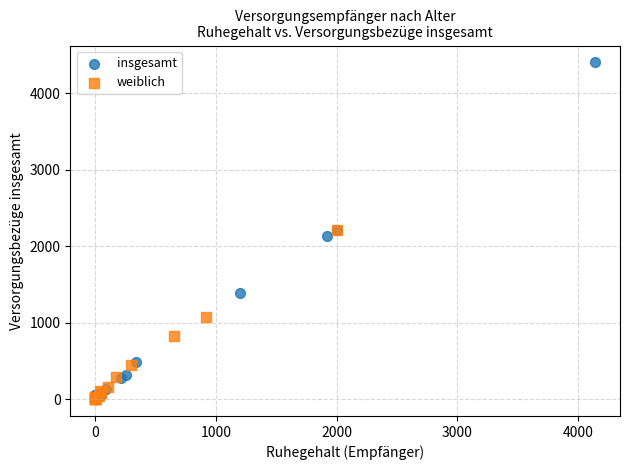

Which series reaches the maximum Y coordinate?

insgesamt